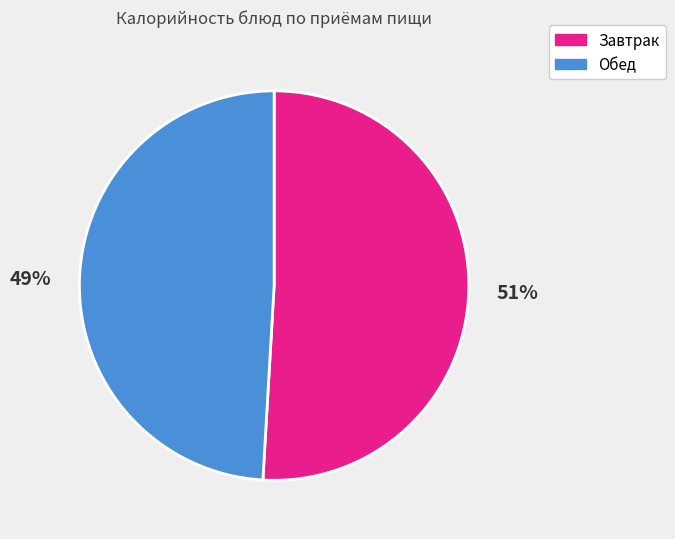

What is the largest slice in the pie chart?

Завтрак